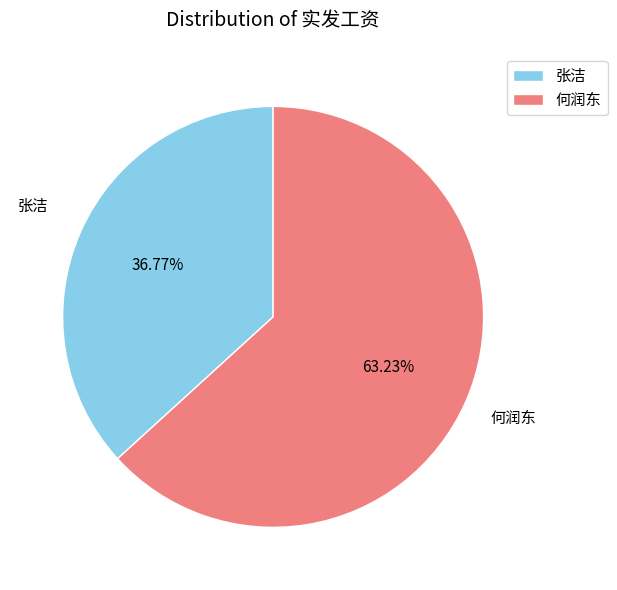

To the nearest percent, what portion does 何润东 represent?

63%